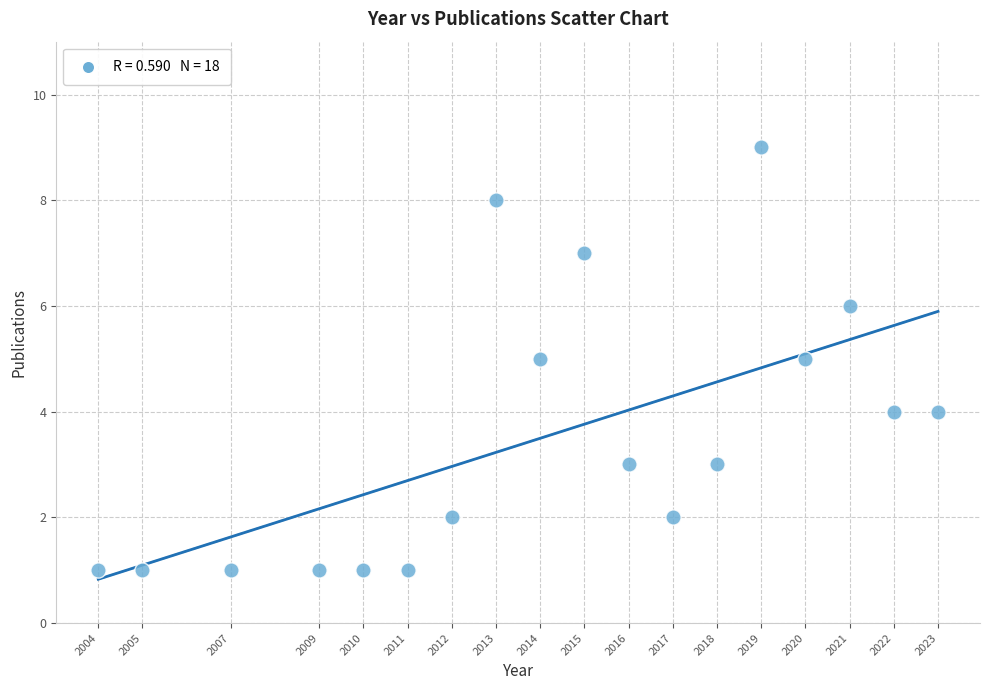

What is the range of X values (max minus min)?

19